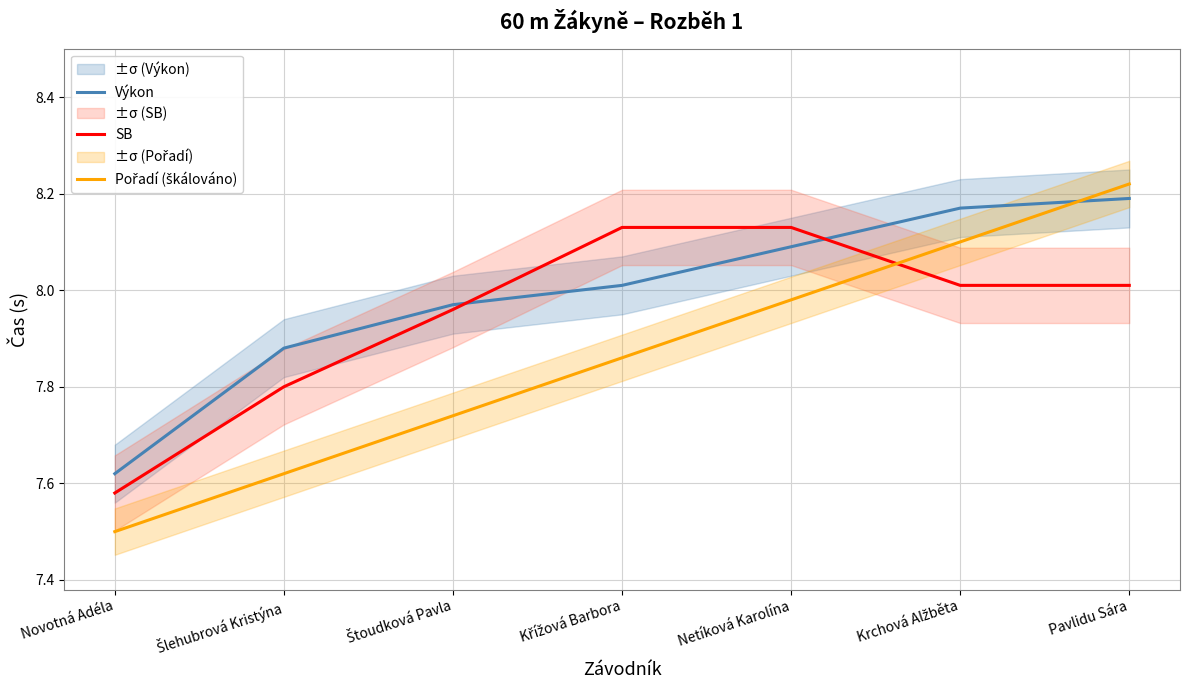

List the labels in order of Výkon value, largest first.

Pavlidu Sára, Krchová Alžběta, Netíková Karolína, Křížová Barbora, Štoudková Pavla, Šlehubrová Kristýna, Novotná Adéla